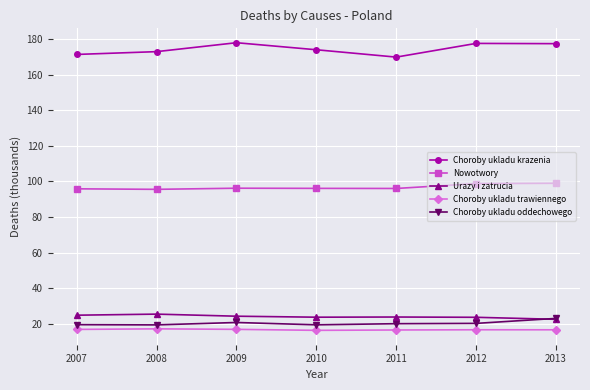

What is the minimum value shown in the chart?

16.2